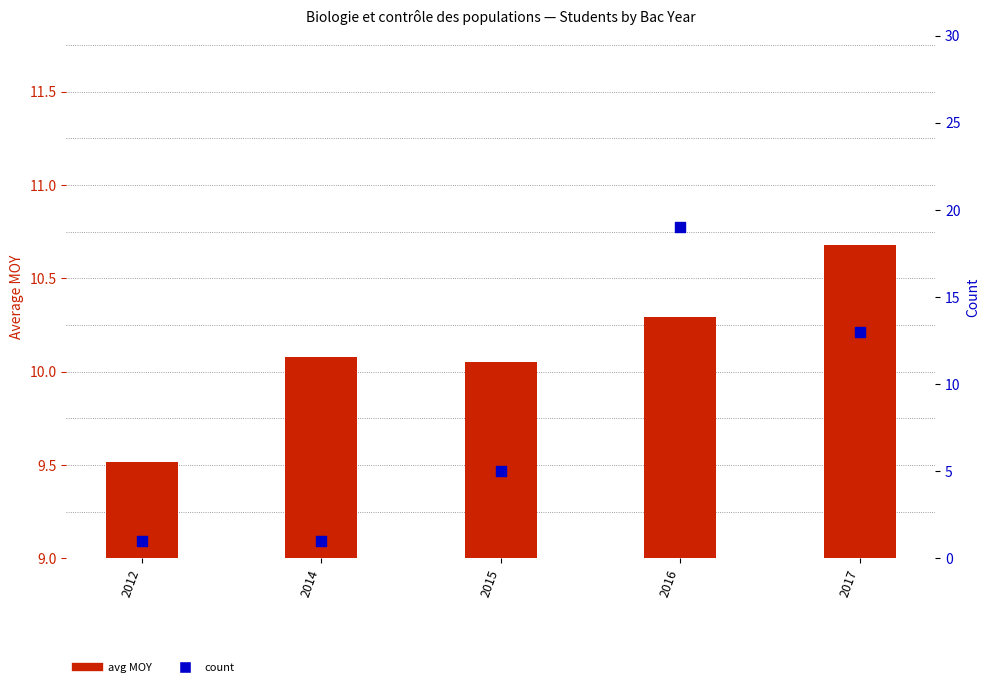

Which series reaches the minimum Y coordinate?

count